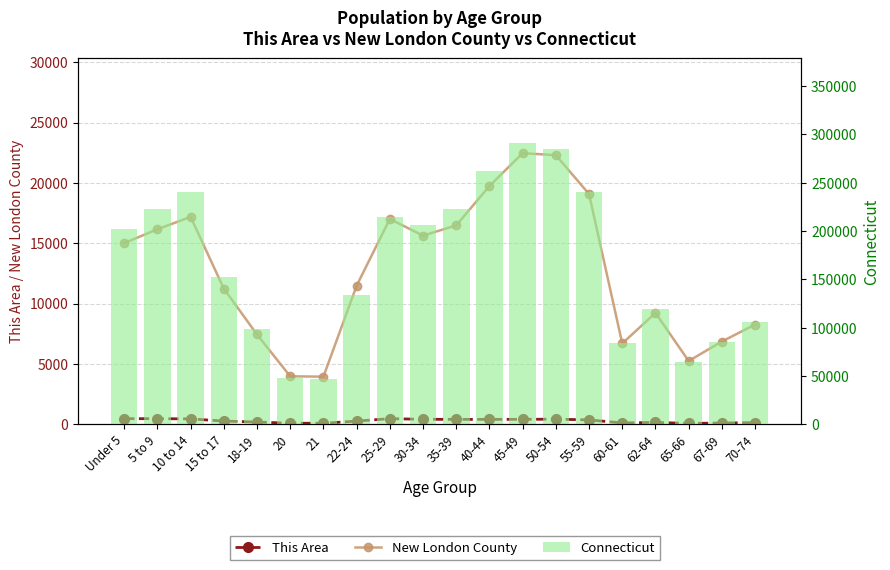

Which category has the lowest value across all series?

65-66